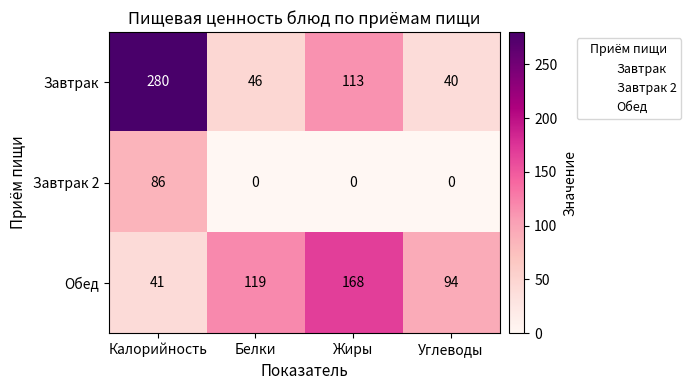

Reading left to right, extract all data points from this chart.

Завтрак: 280	46	113	40
Завтрак 2: 86	0	0	0
Обед: 41	119	168	94